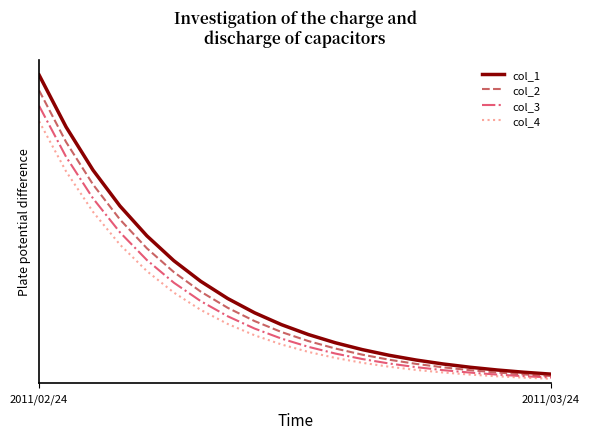

Rank the series by their average value, from lowest to highest.

col_4, col_3, col_2, col_1